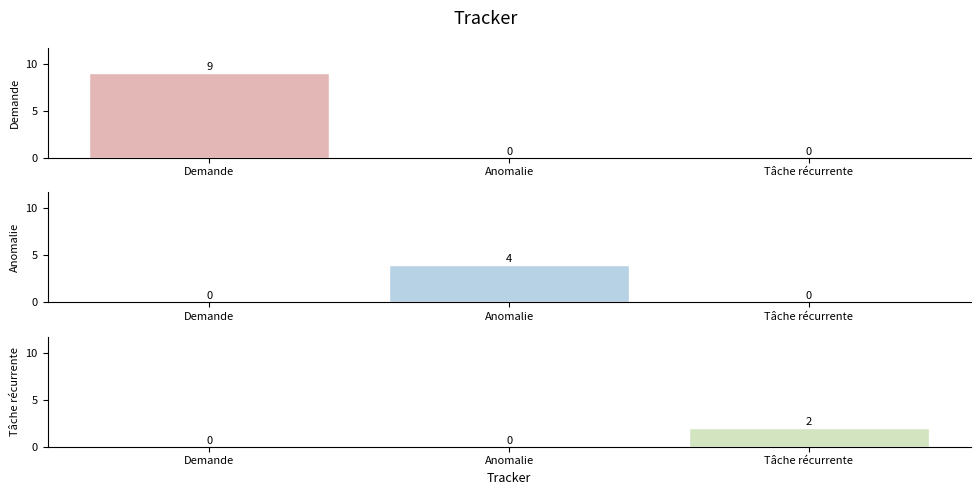

The Tâche récurrente series shows -1 at Anomalie. True or false?

False